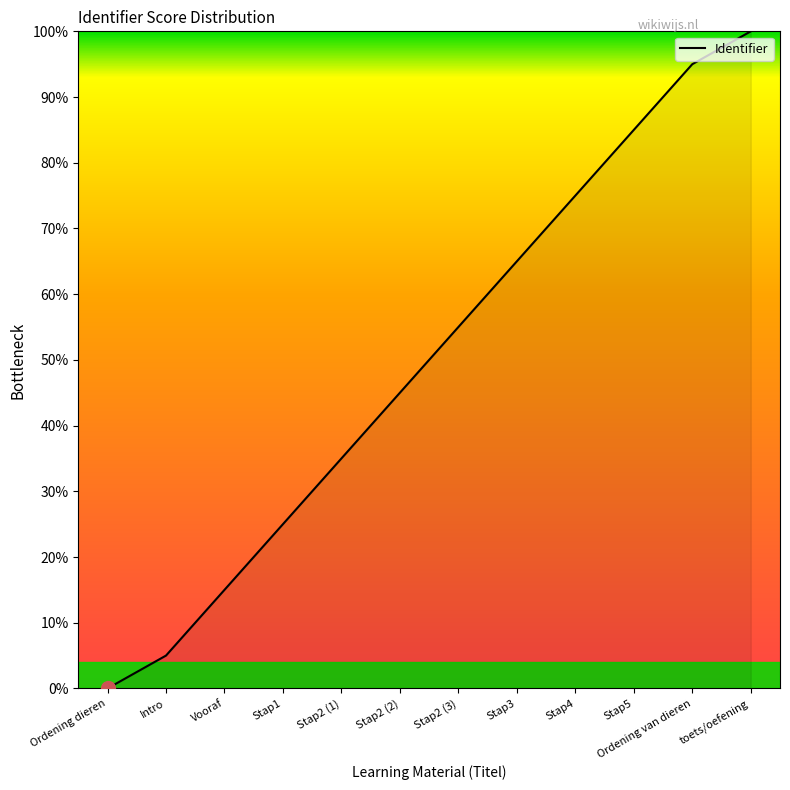

What is the sum of the values at Vooraf and Stap5?

100.0